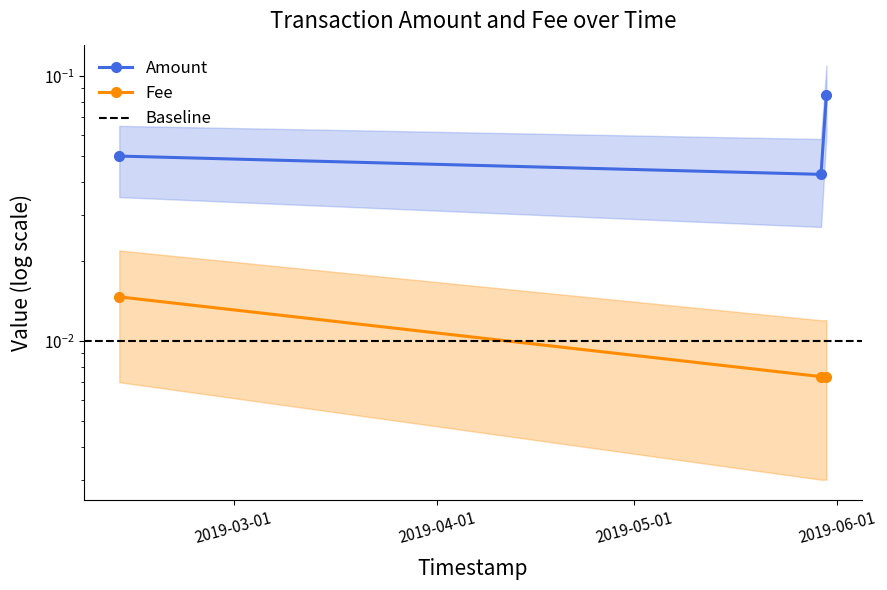

What is the label of the 1st point from the right?

2019-05-30 08:19:55